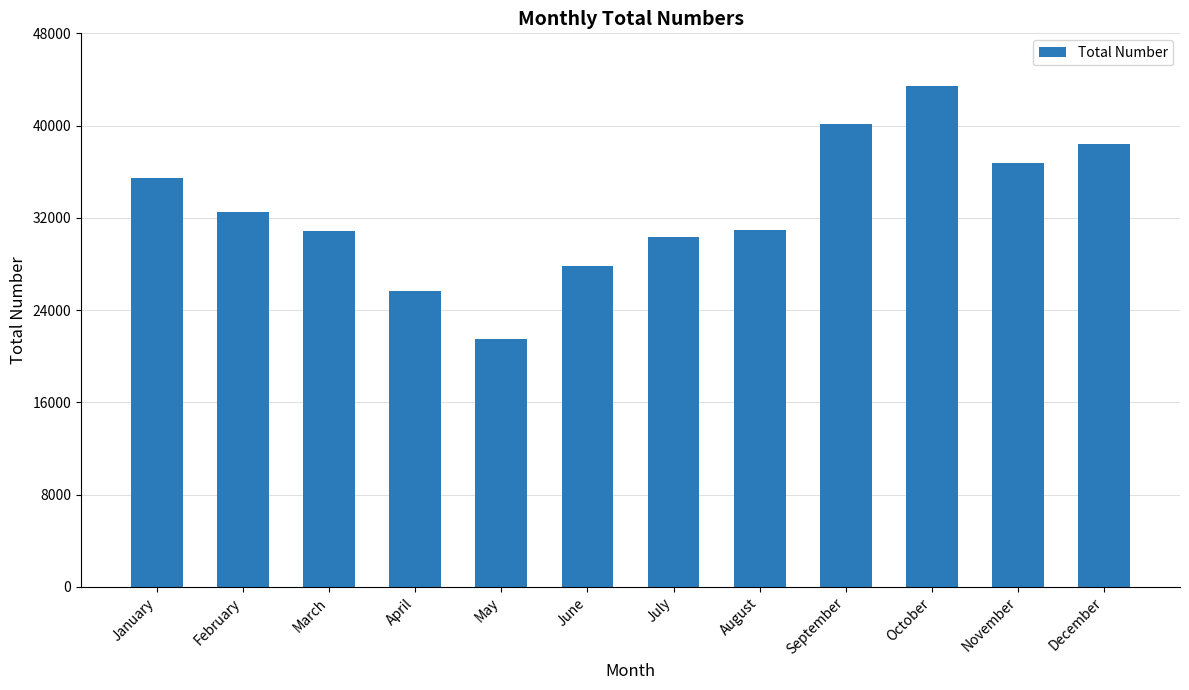

What is the sum of all values?

393644